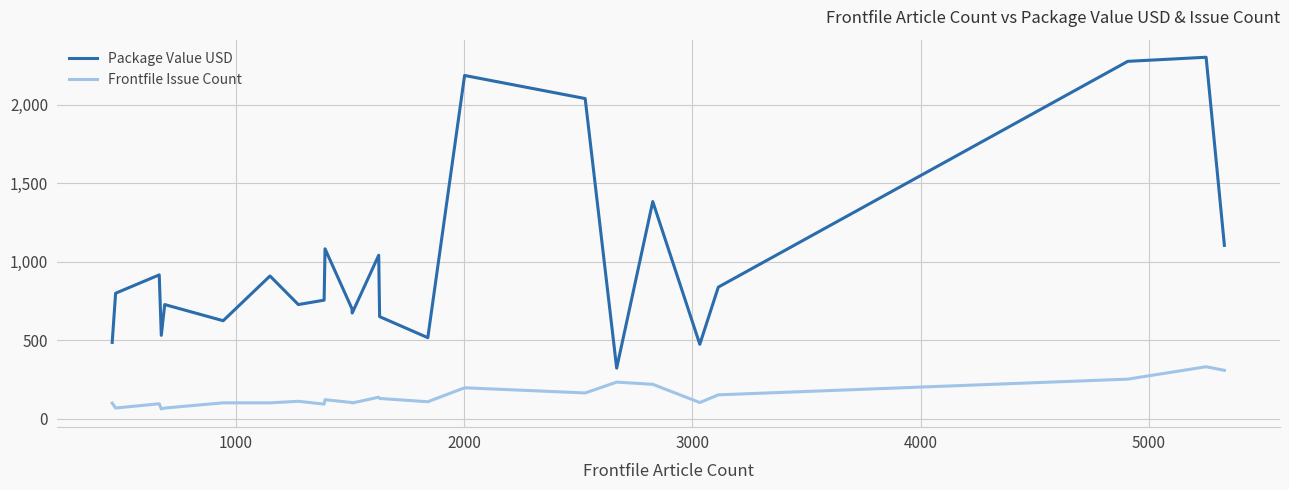

Rank the series by their maximum value, from highest to lowest.

Package Value USD, Frontfile Issue Count